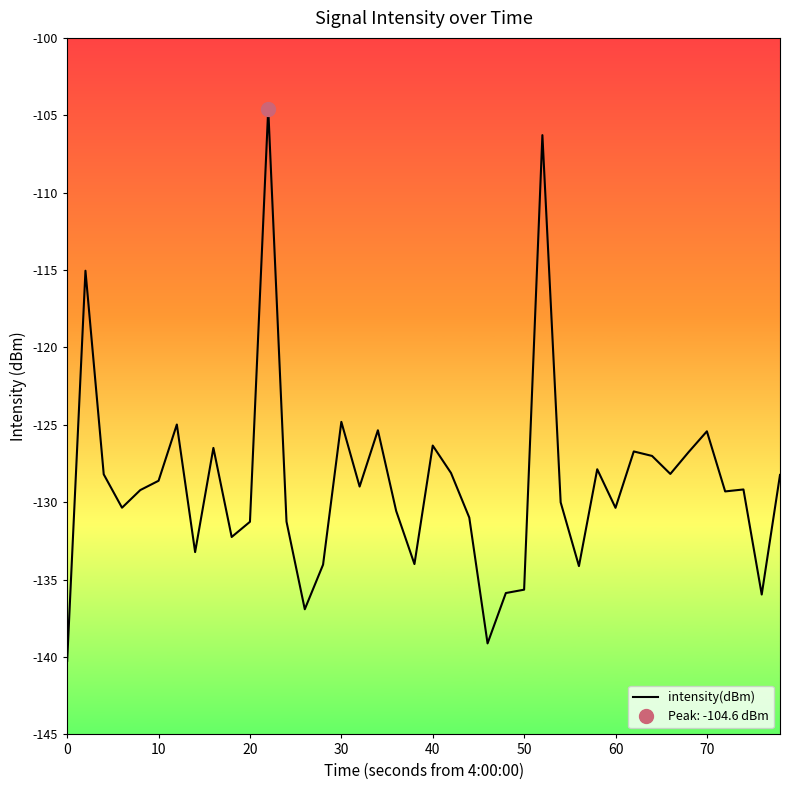

What is the lowest value of the intensity(dBm) series?

-140.2